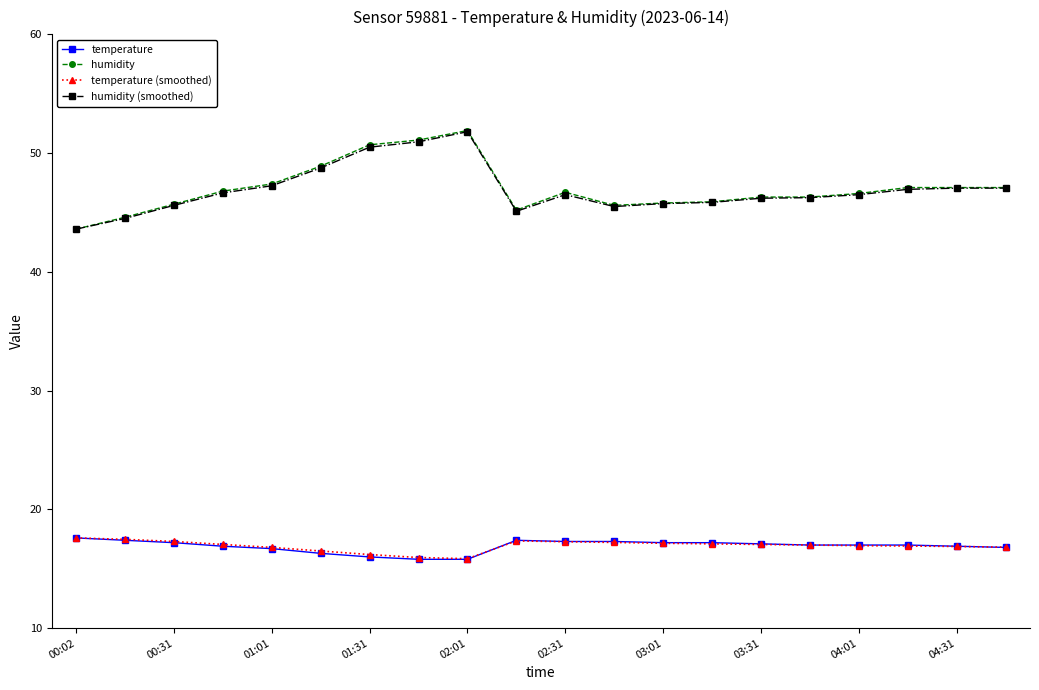

What are all the series names shown in the legend?

temperature, humidity, temperature (smoothed), humidity (smoothed)